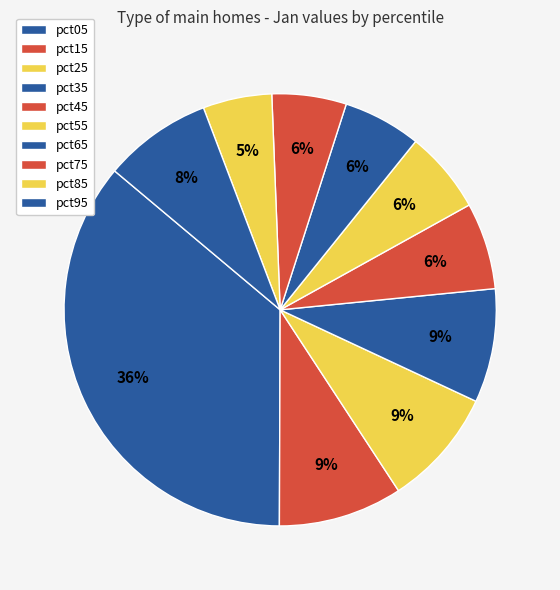

Rank the categories by value from lowest to highest.

pct85, pct75, pct65, pct55, pct45, pct95, pct35, pct25, pct15, pct05